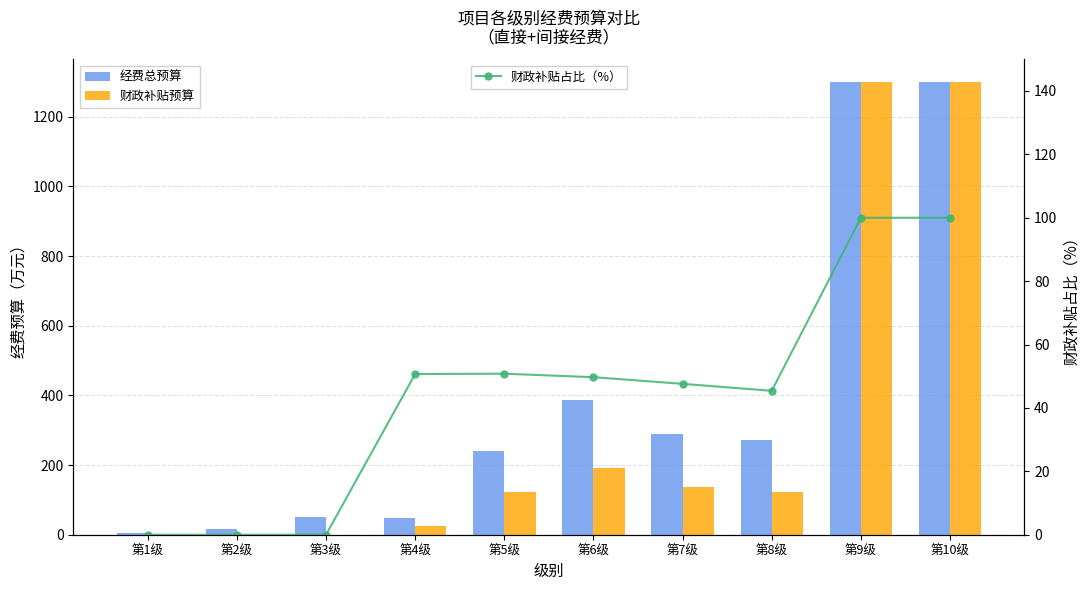

Rank the series at 第6级 from highest to lowest value.

经费总预算, 财政补贴预算, 财政补贴占比（%）